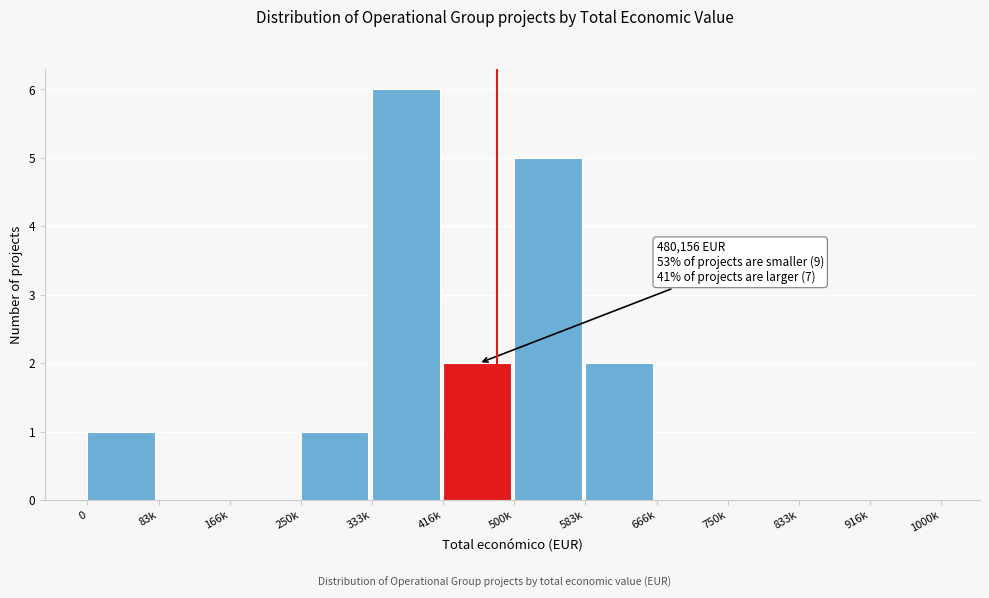

Reading left to right, transcribe all the data shown in this chart.

0=1	83k=0	166k=0	250k=1	333k=6	416k=2	500k=5	583k=2	666k=0	750k=0	833k=0	916k=0